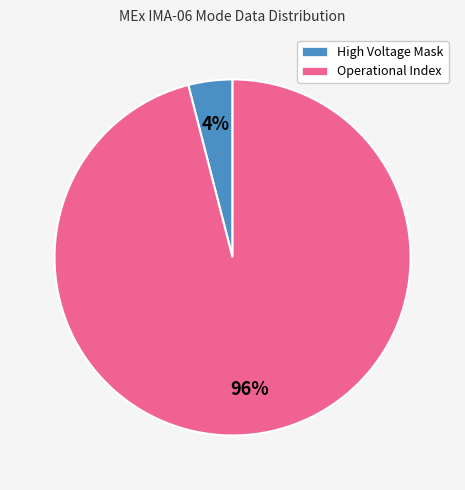

Which category accounts for the majority?

Operational Index